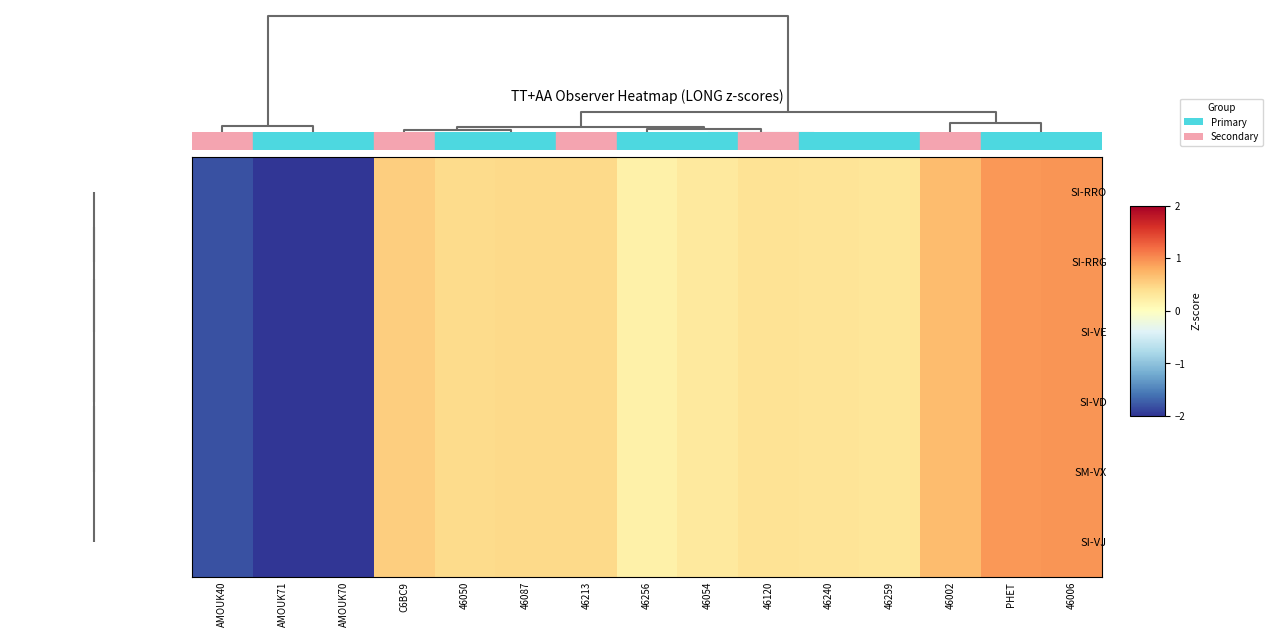

At which category does the chart reach its minimum across all series?

AMOUK71